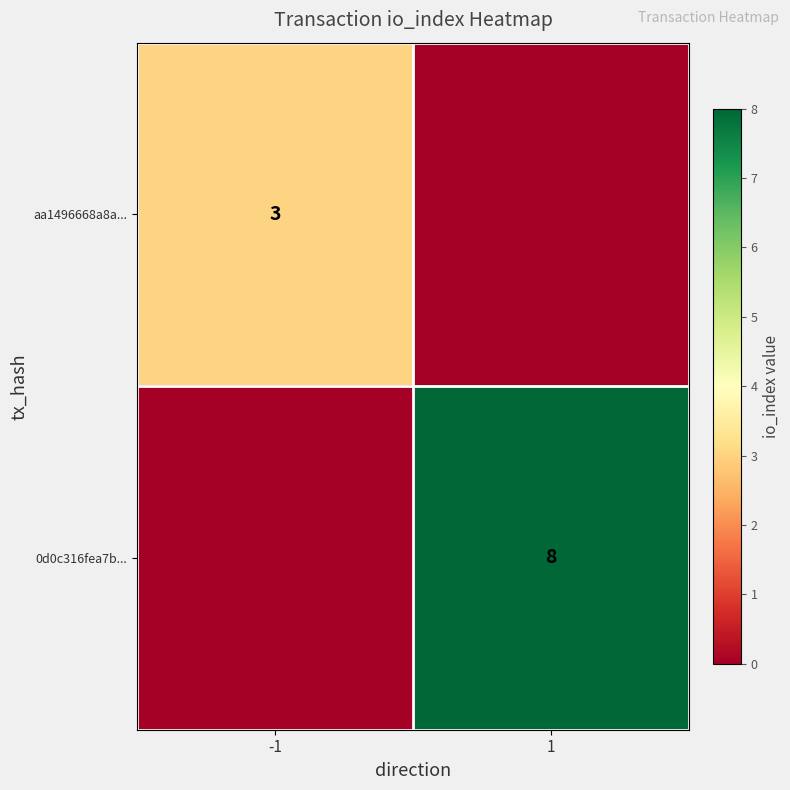

True or false: aa1496668a8a... has a value of 3 at -1.

True